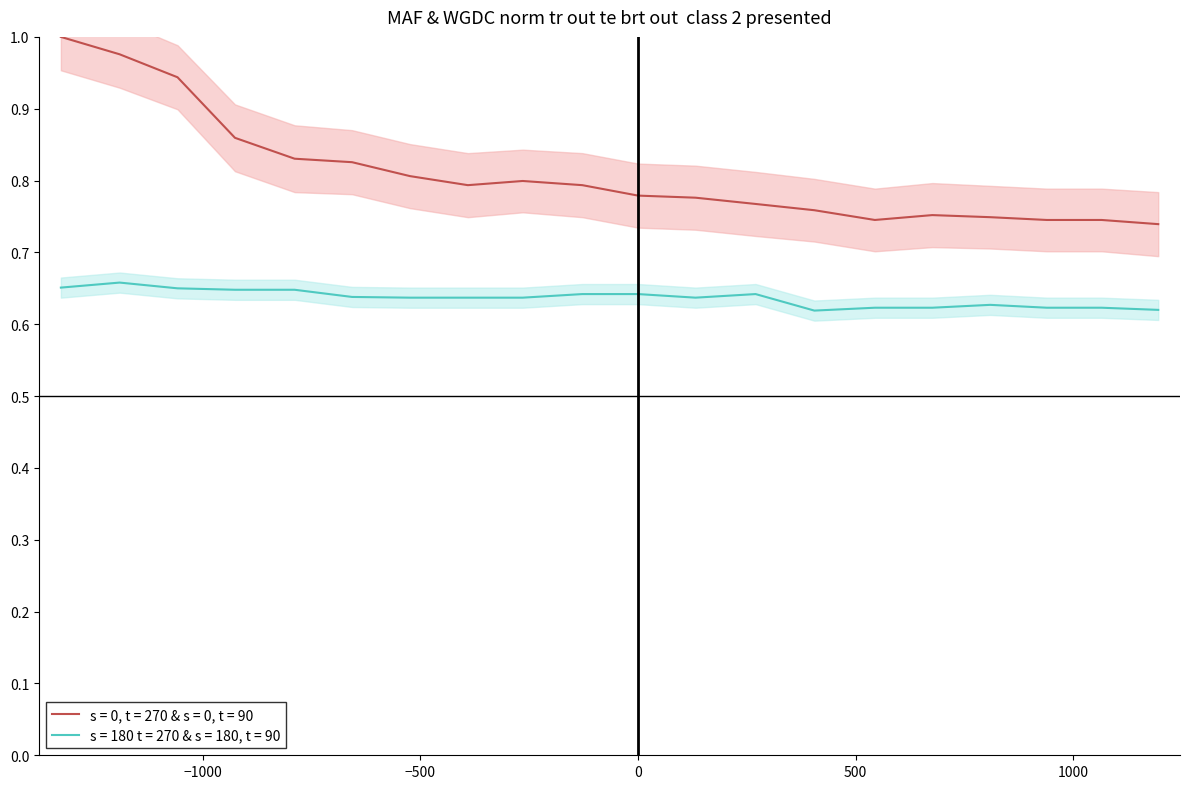

True or false: s = 0, t = 270 & s = 0, t = 90 and s = 180 t = 270 & s = 180, t = 90 intersect in this chart.

False